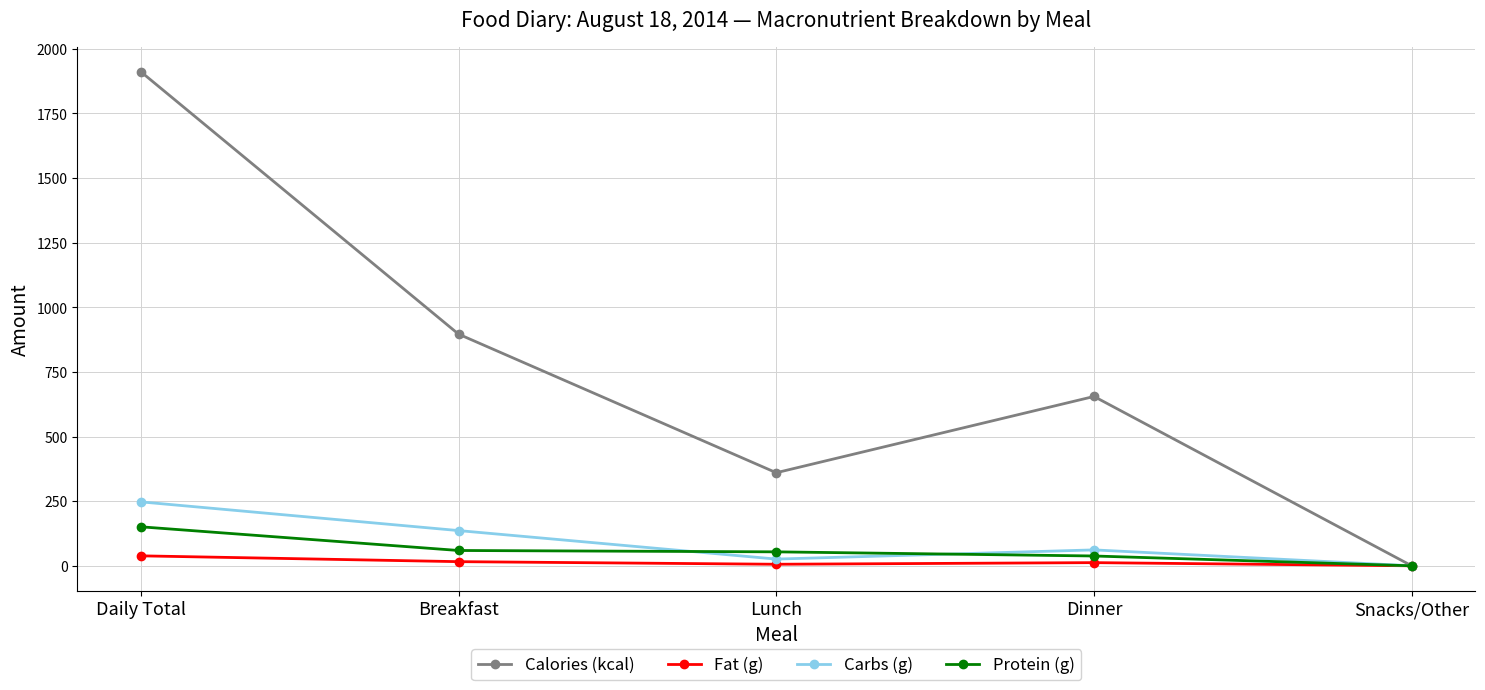

Which category has the highest value across all series?

Daily Total